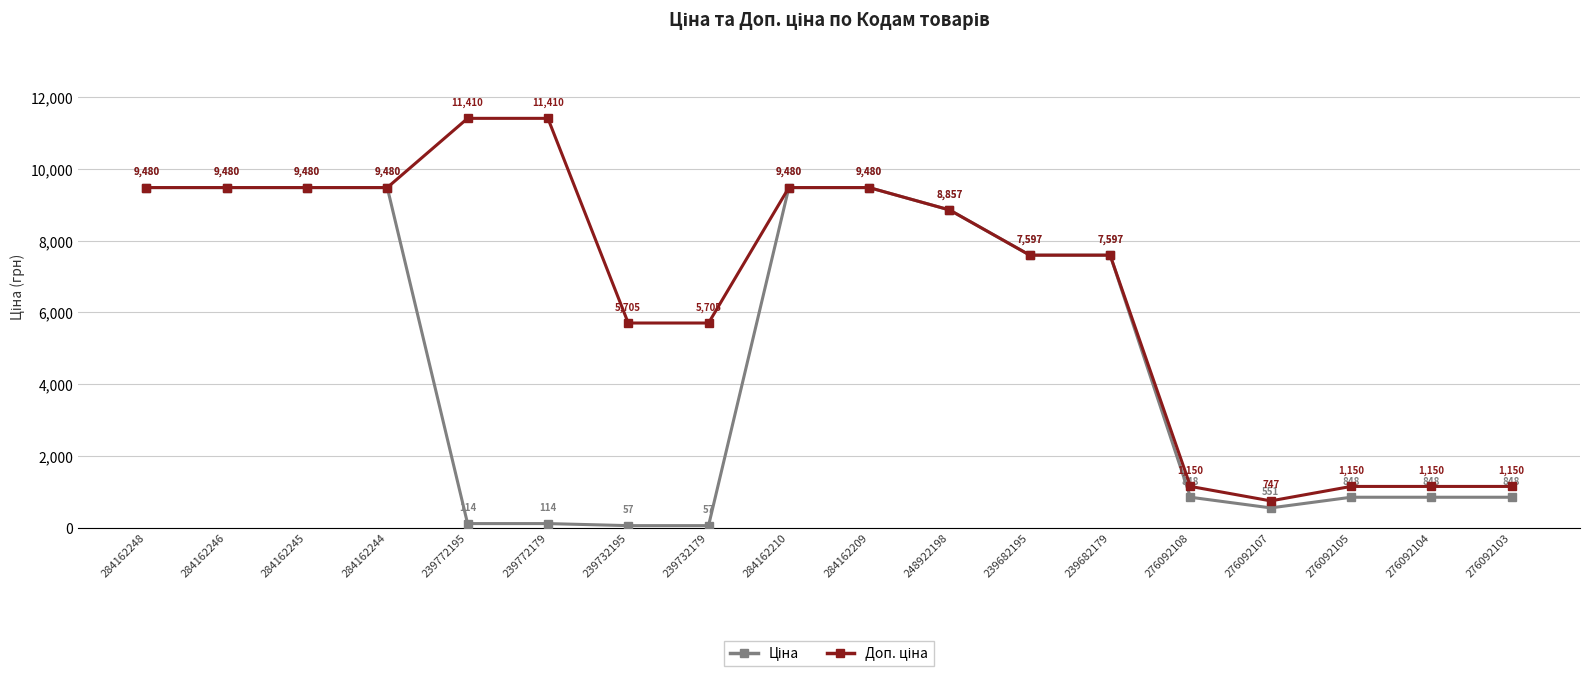

What is the label of the 9th point from the left?

284162210